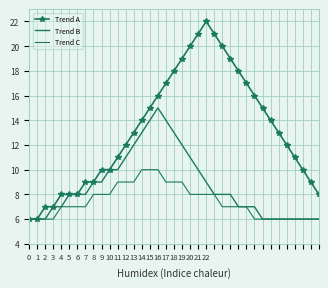

What is the value of the Trend A point at the 37th from the left?

8